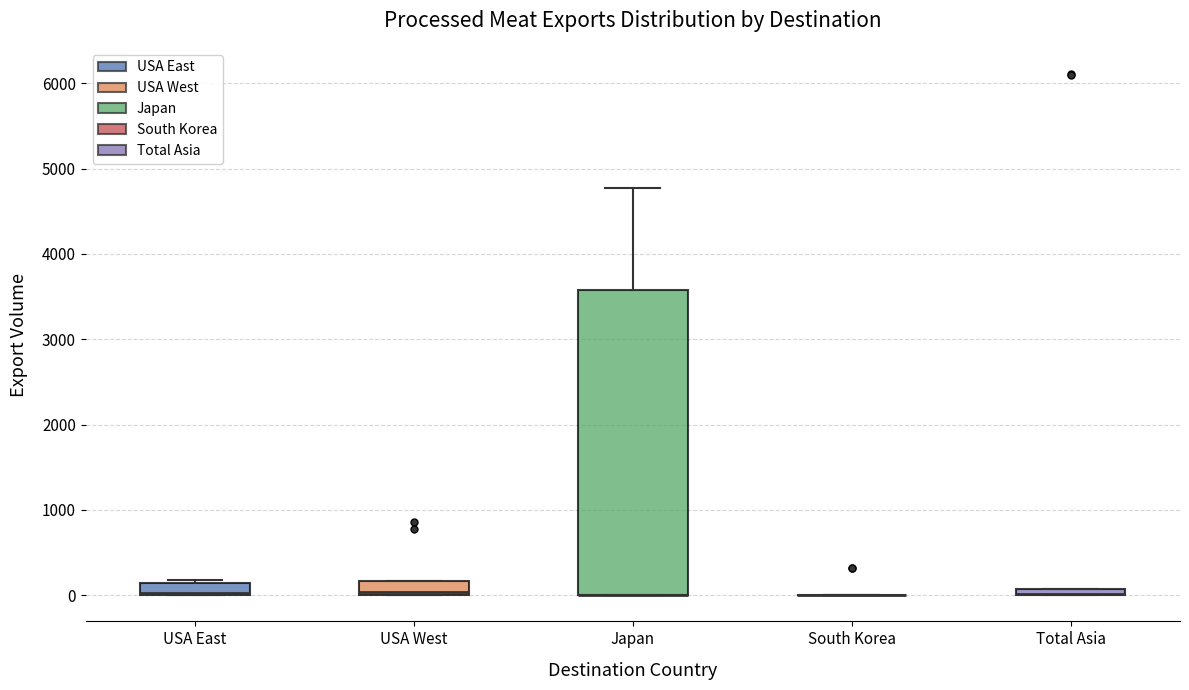

Where is the lower edge of the box for USA West on the y-axis? The values are not printed on the chart, so give them approximately, as read against the axis.

0